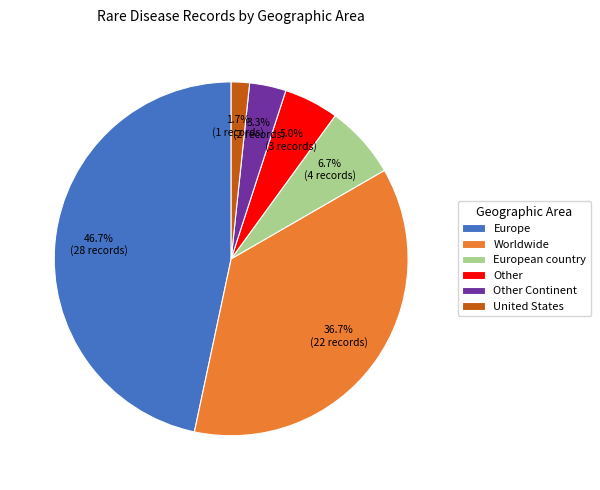

To the nearest percent, what portion does United States represent?

2%